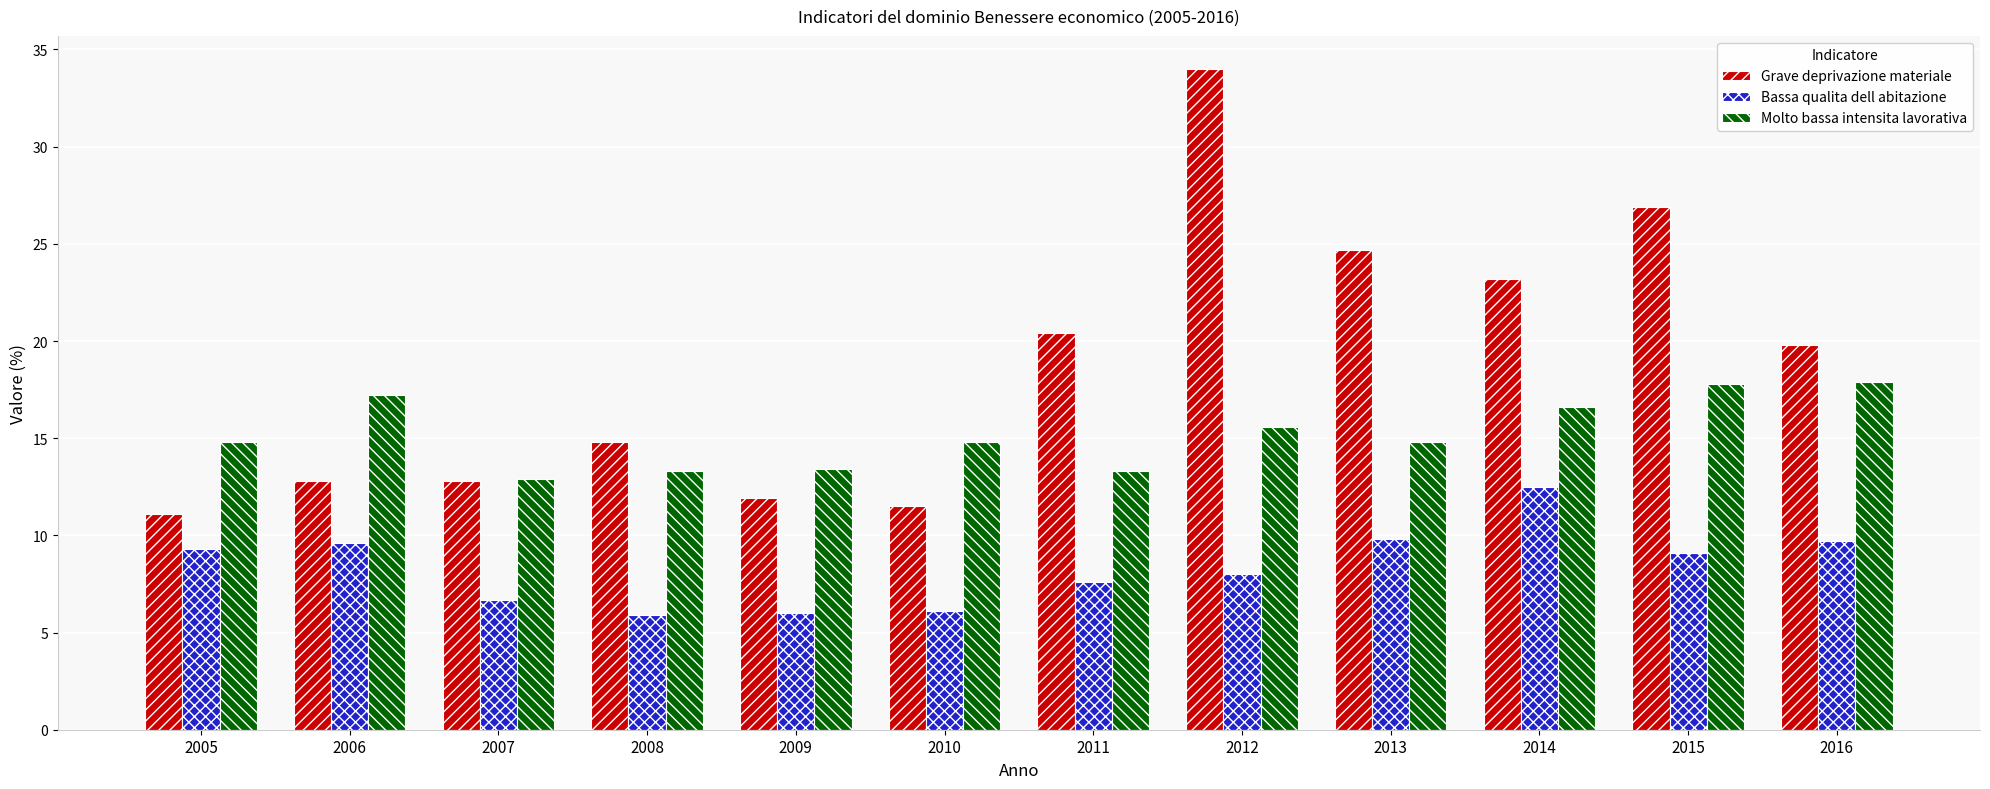

Which series has the largest total across all categories?

Grave deprivazione materiale